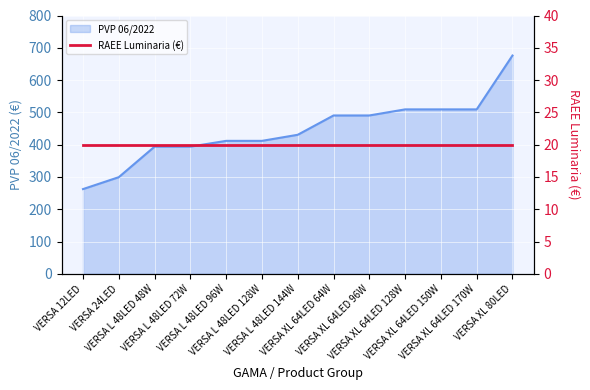

What is the maximum value for PVP 06/2022?

676.0